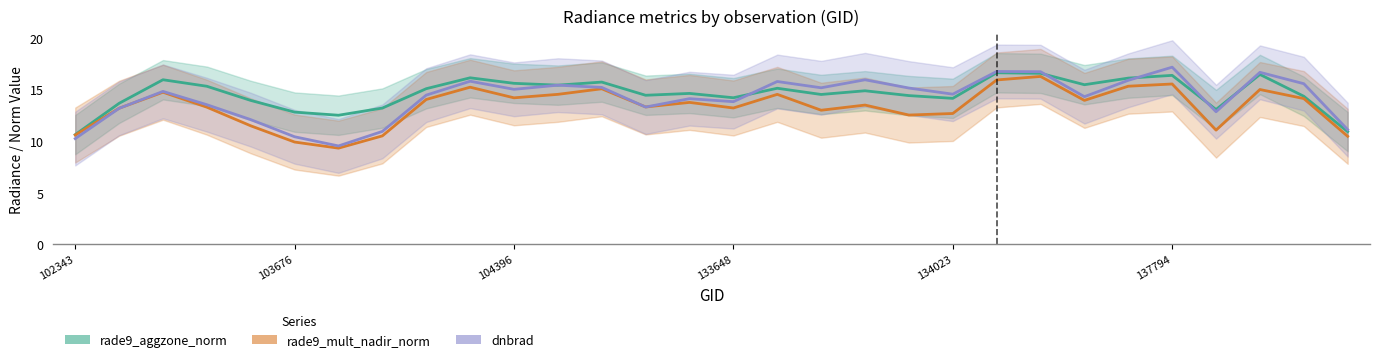

What are all the series names shown in the legend?

rade9_aggzone_norm, rade9_mult_nadir_norm, dnbrad